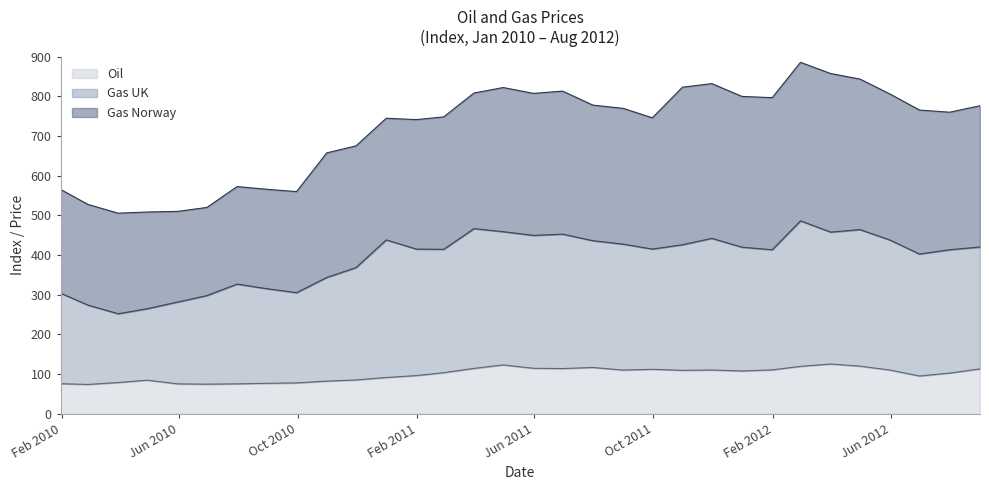

What is the difference between the second highest and minimum values in the Oil series?

49.2